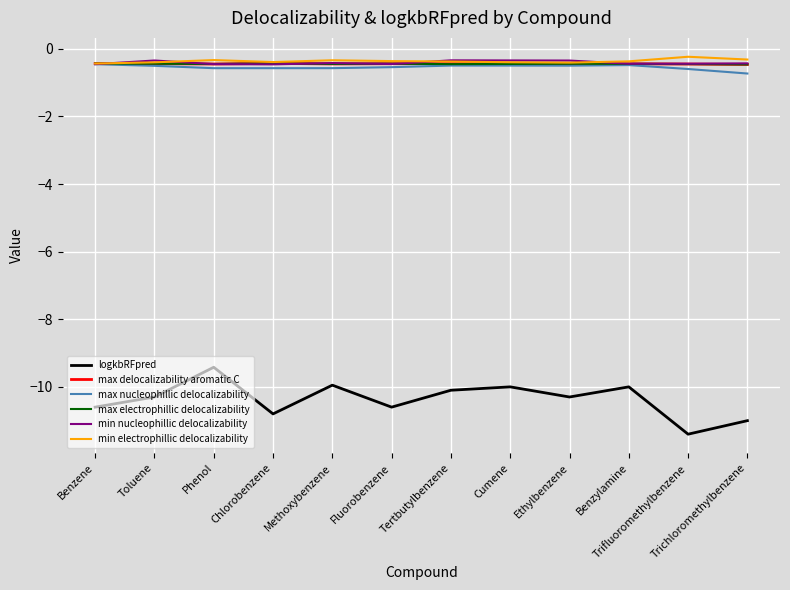

What position from the left is Phenol?

3